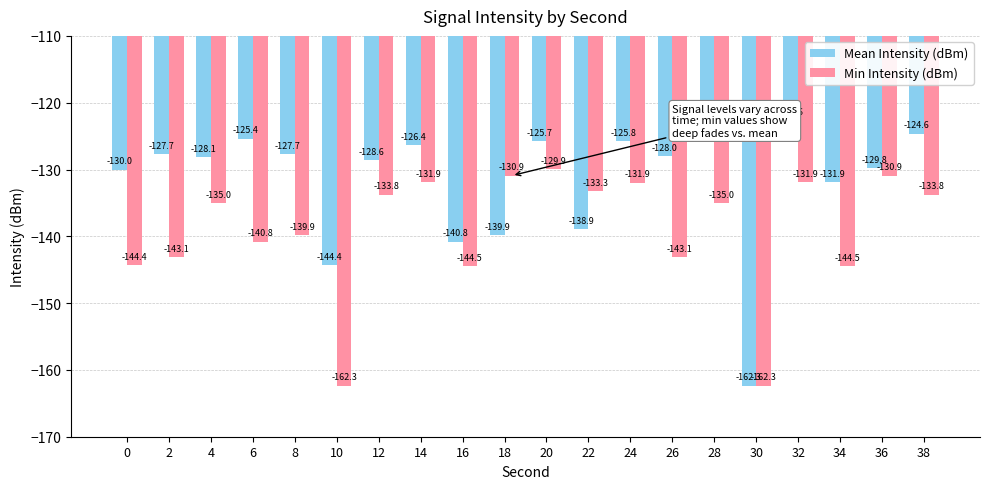

What is the difference between the maximum and minimum values in the Mean Intensity (dBm) series?

39.8